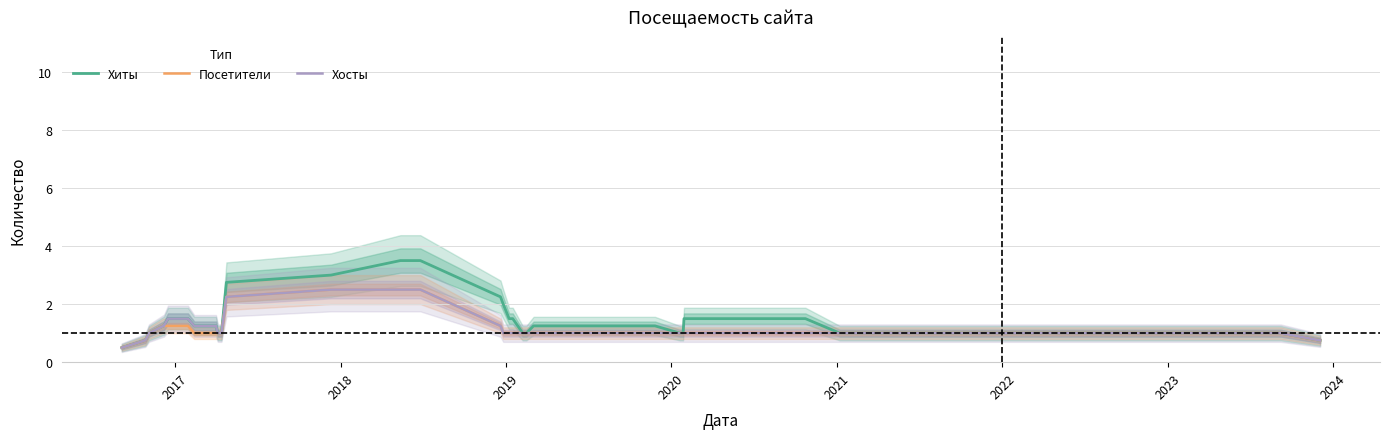

What is the highest value of the Хосты series?

2.5